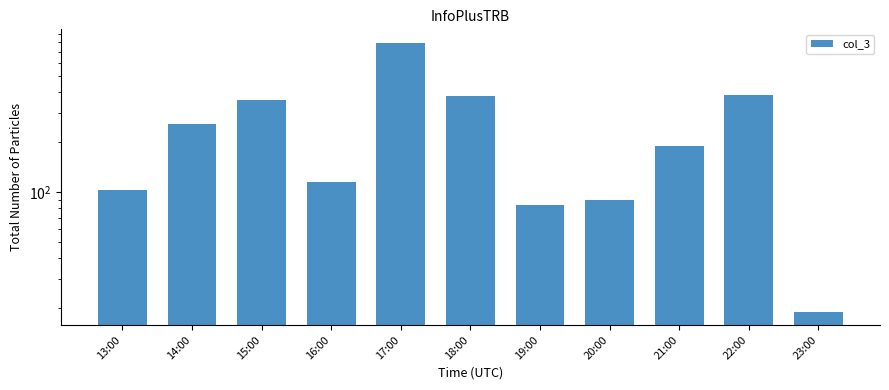

Between 19:00 and 17:00, which is larger?

17:00